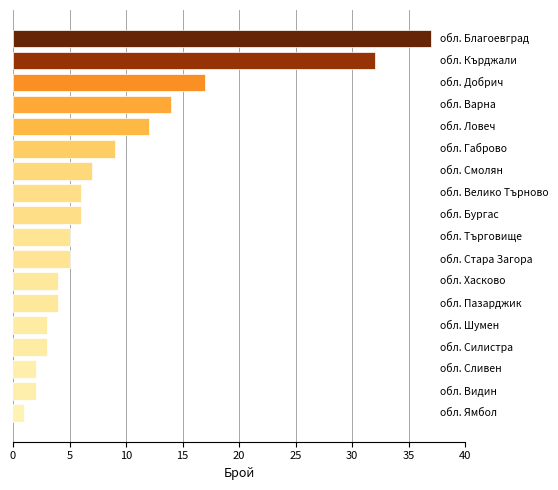

What is the sum of all values?

169